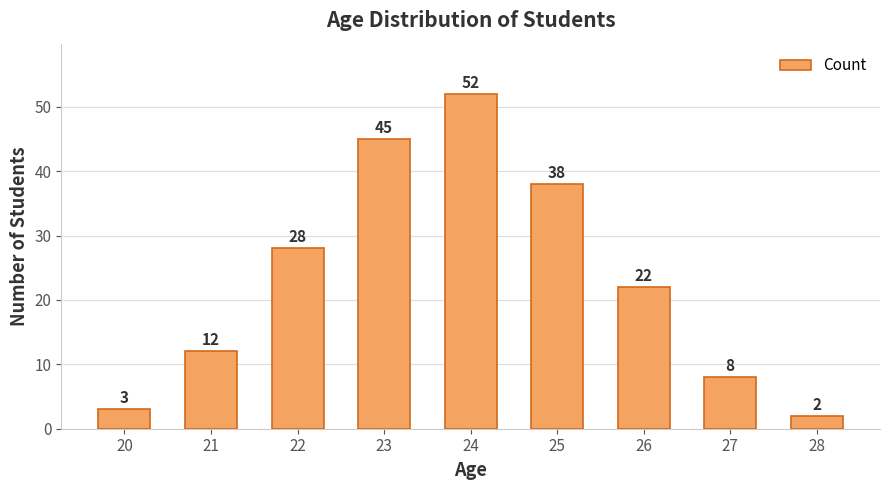

Reading left to right, transcribe all the data shown in this chart.

20=3	21=12	22=28	23=45	24=52	25=38	26=22	27=8	28=2